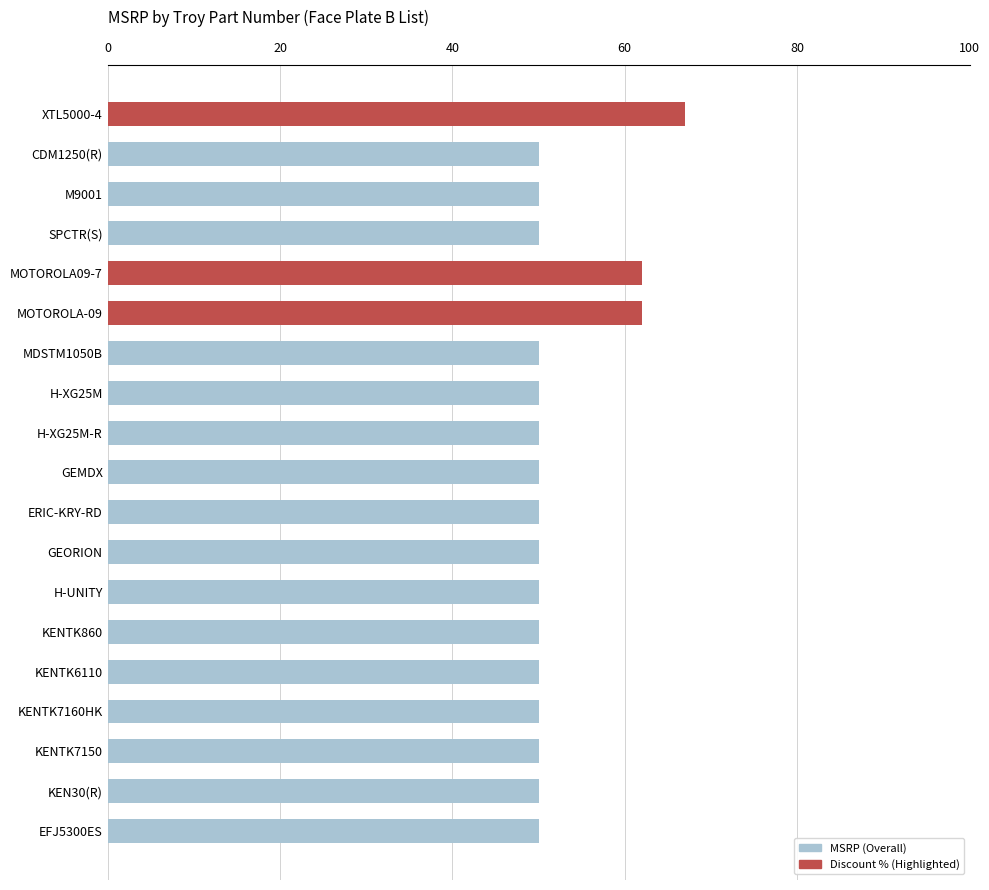

Reading left to right, what are all the values shown in this chart?

MSRP (Overall): 67	50	50	50	62	62	50	50	50	50	50	50	50	50	50	50	50	50	50
Discount % (Selected): 67	0	0	0	62	62	0	0	0	0	0	0	0	0	0	0	0	0	0